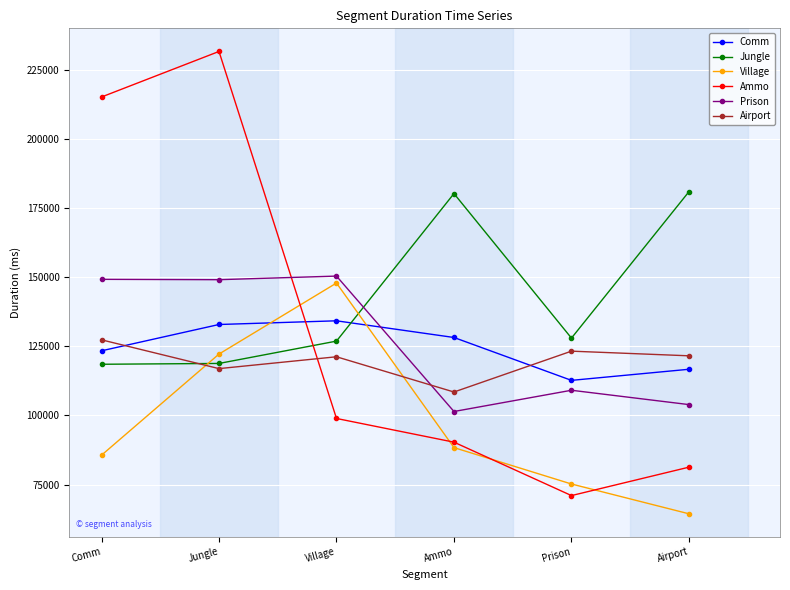

At how many categories does at least one series exceed 142928?

5